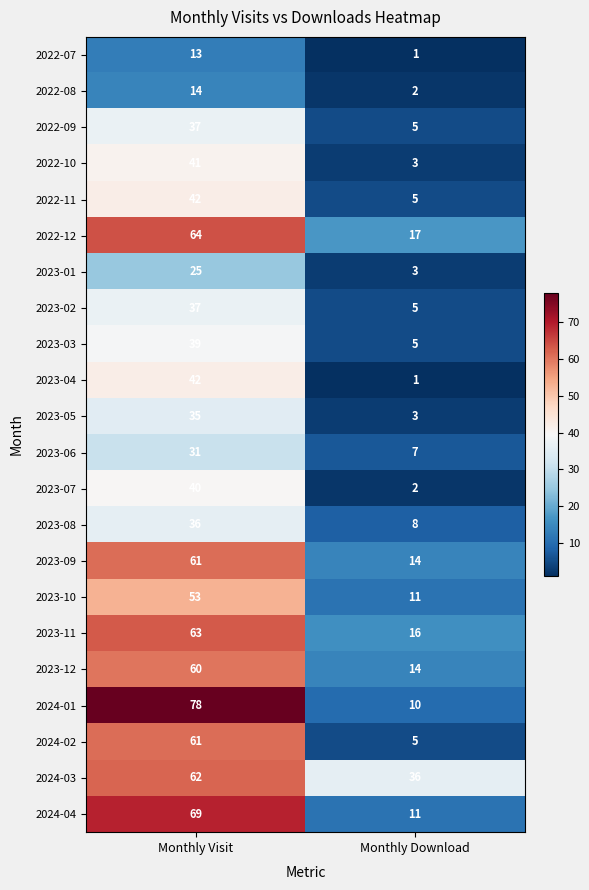

At which category is the sum across all series the highest?

Monthly Visit